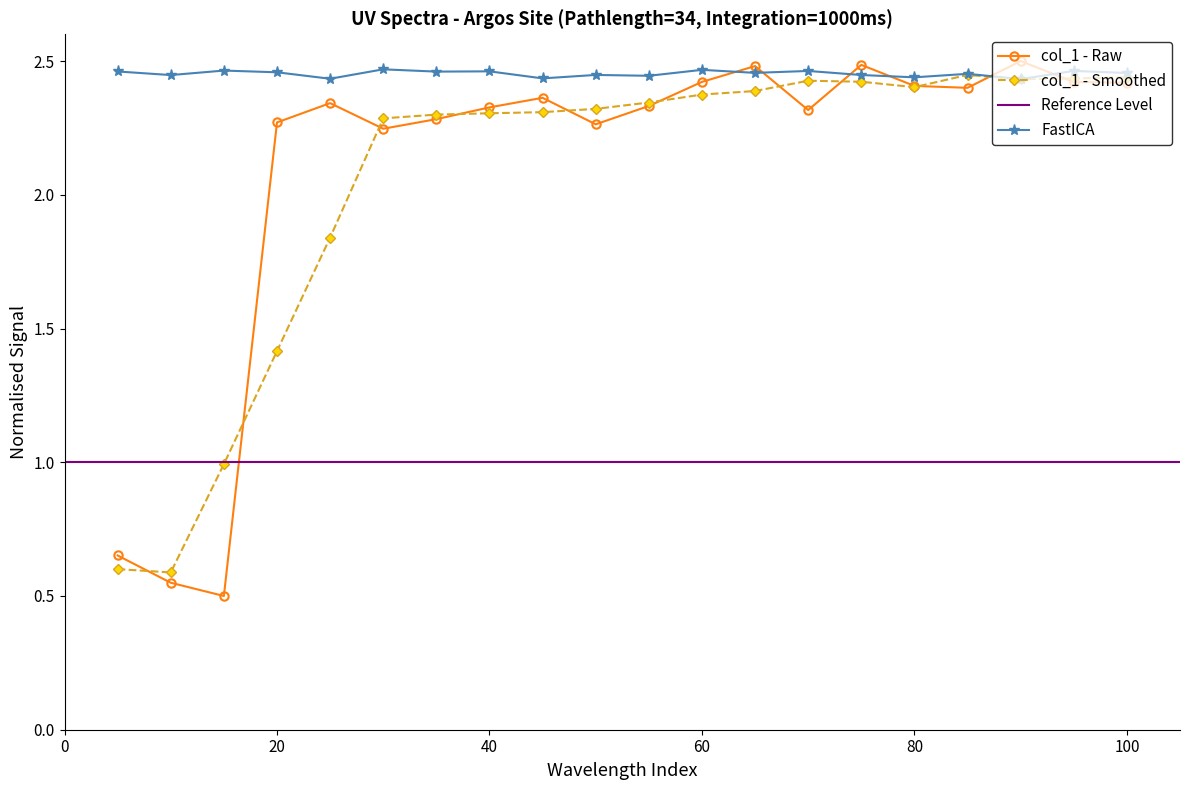

True or false: col_1 - Smoothed has a value of 1.4 at 20.

True